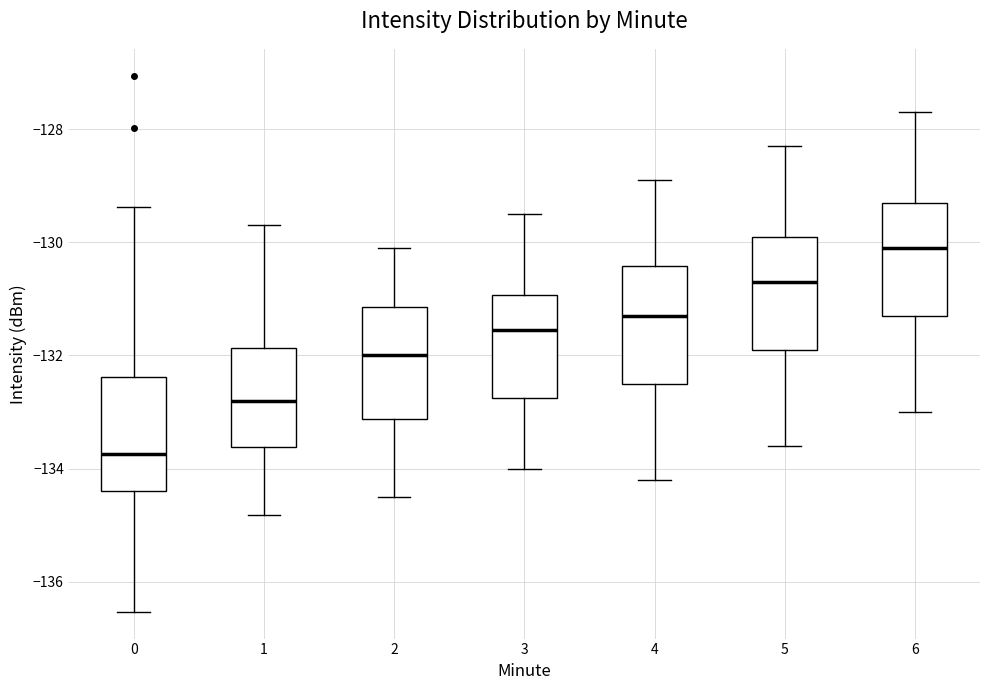

Reading left to right, transcribe this box plot: for each box, give where its median line is, the range the box spans, and where its two whiskers end, as read against the y-axis. The values are not printed on the chart, so give them approximately, as read against the axis.

0: median -133.8, box -134.4 to -132.4, whiskers -136.6 to -129.4
1: median -132.8, box -133.6 to -131.8, whiskers -134.8 to -129.6
2: median -132.0, box -133.2 to -131.2, whiskers -134.4 to -130.0
3: median -131.6, box -132.8 to -131.0, whiskers -134.0 to -129.4
4: median -131.2, box -132.4 to -130.4, whiskers -134.2 to -128.8
5: median -130.6, box -131.8 to -129.8, whiskers -133.6 to -128.2
6: median -130.0, box -131.2 to -129.2, whiskers -133.0 to -127.6